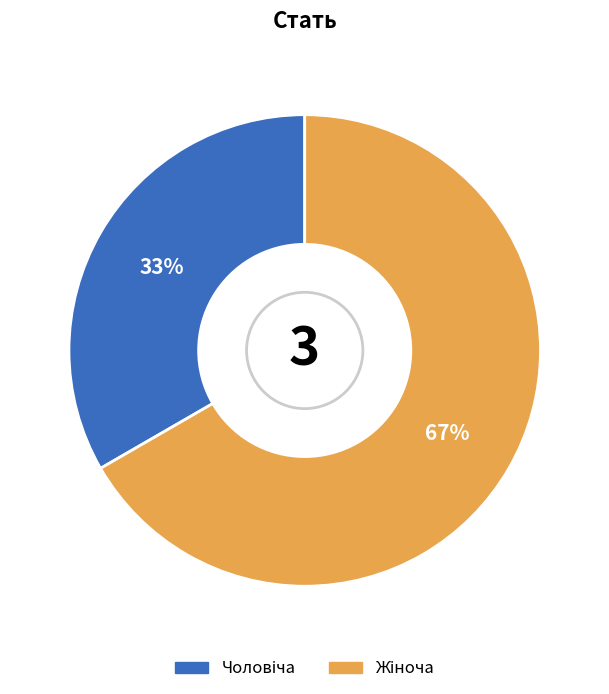

To the nearest percent, what is the average slice percentage?

50%